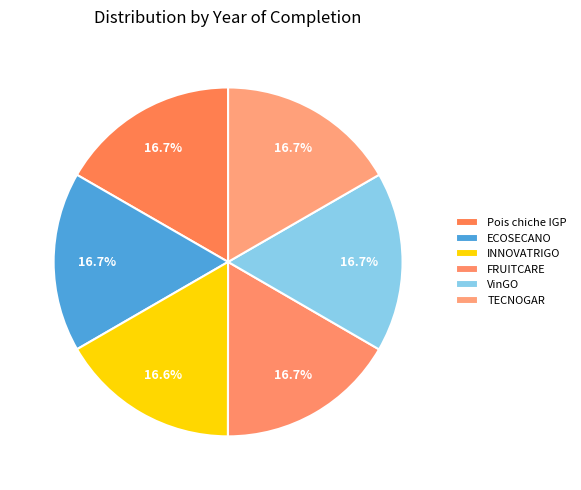

What is the ratio of the value at Pois chiche IGP to the value at VinGO?

1.0